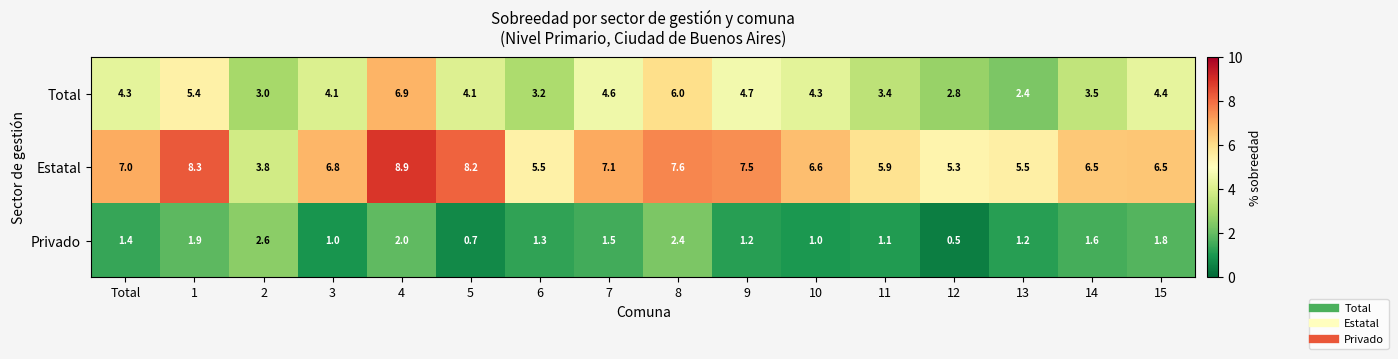

At which label does Estatal first exceed 6?

Total